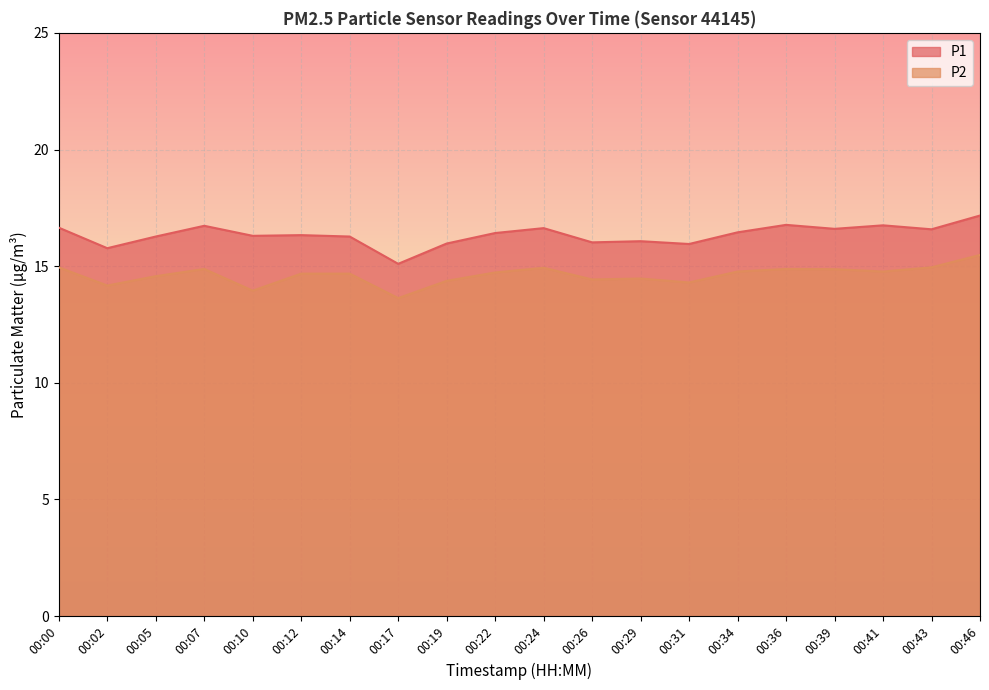

In P1, how many points are higher than both neighbors (excluding endpoints)?

6